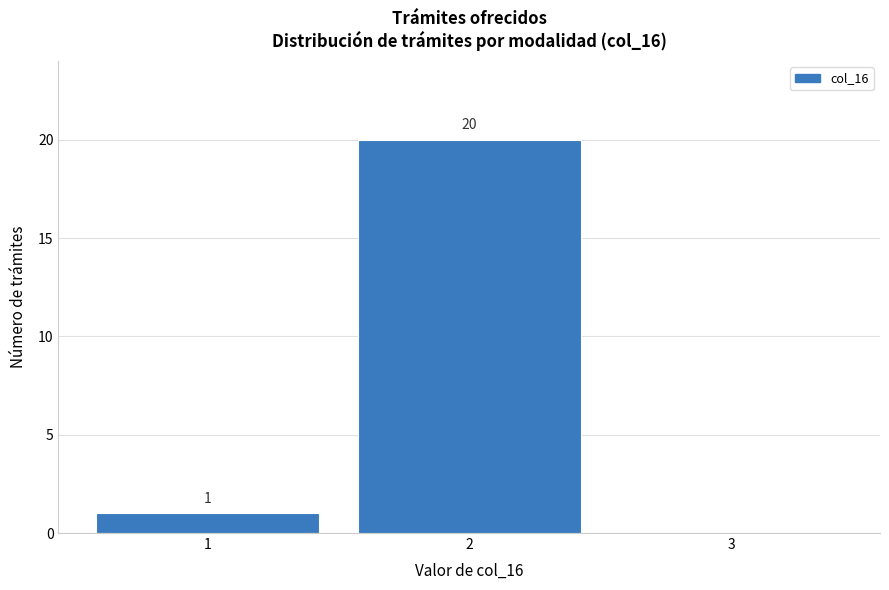

Over which range of the x-axis is the bar tallest?

1.5 to 2.5